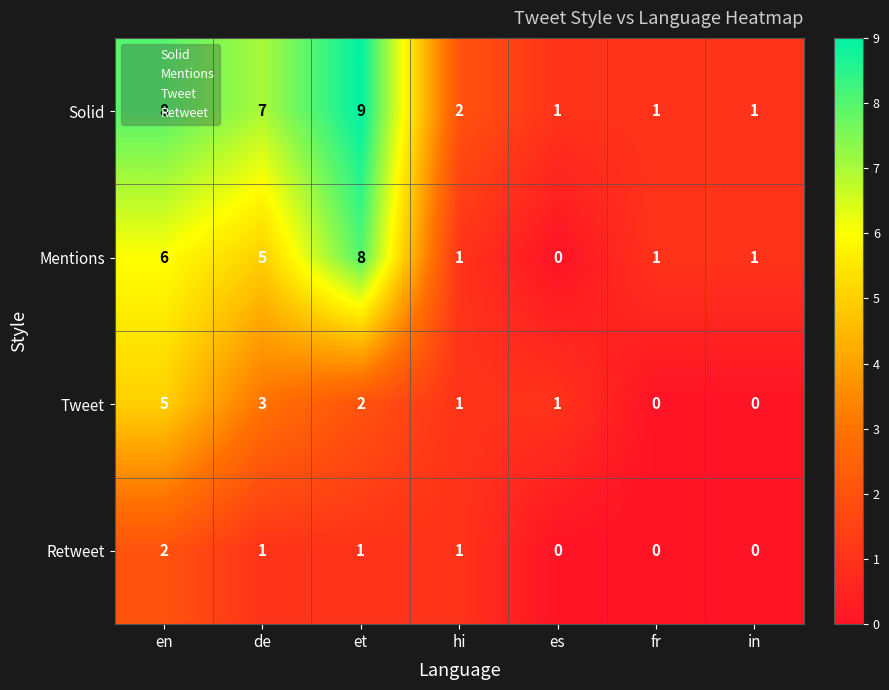

The value of Mentions at in is 1. True or false?

True